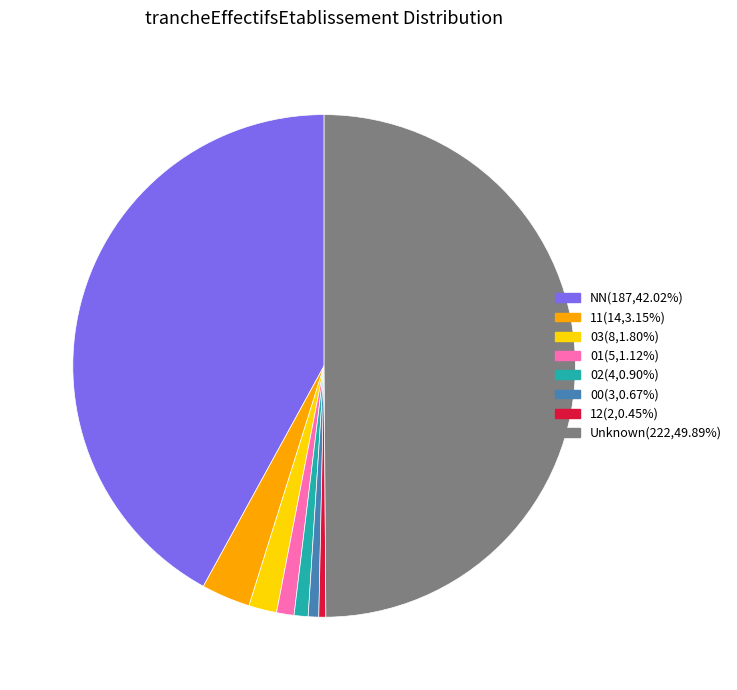

How many segments does this pie chart have?

8